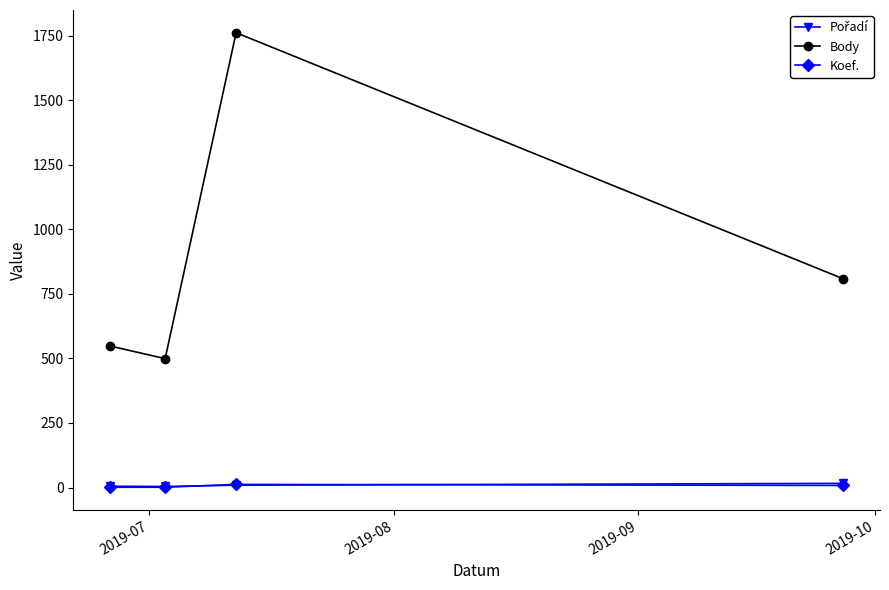

What is the greatest value displayed?

1761